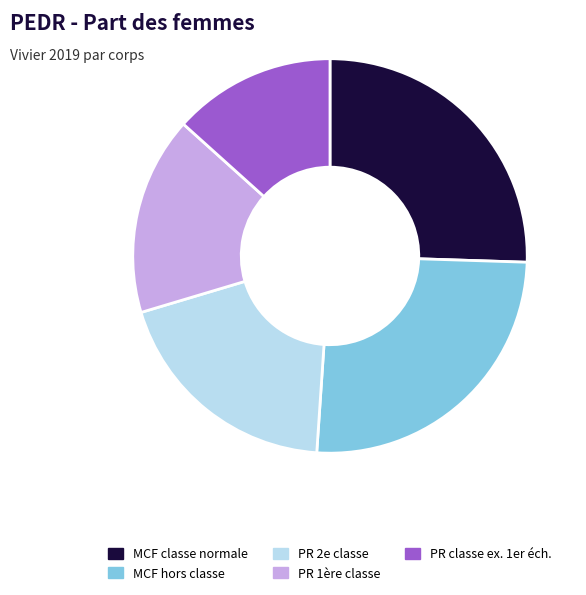

Is the sum of PR 2e classe and PR classe ex. 1er éch. greater than half?

No